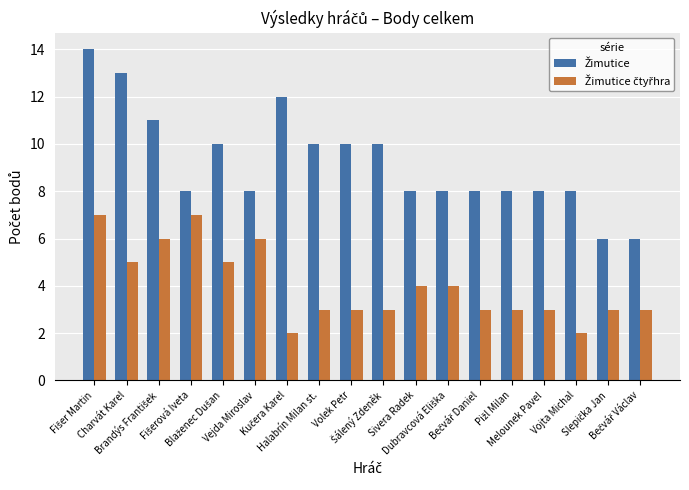

Rank the series by their maximum value, from highest to lowest.

Žimutice, Žimutice čtyřhra